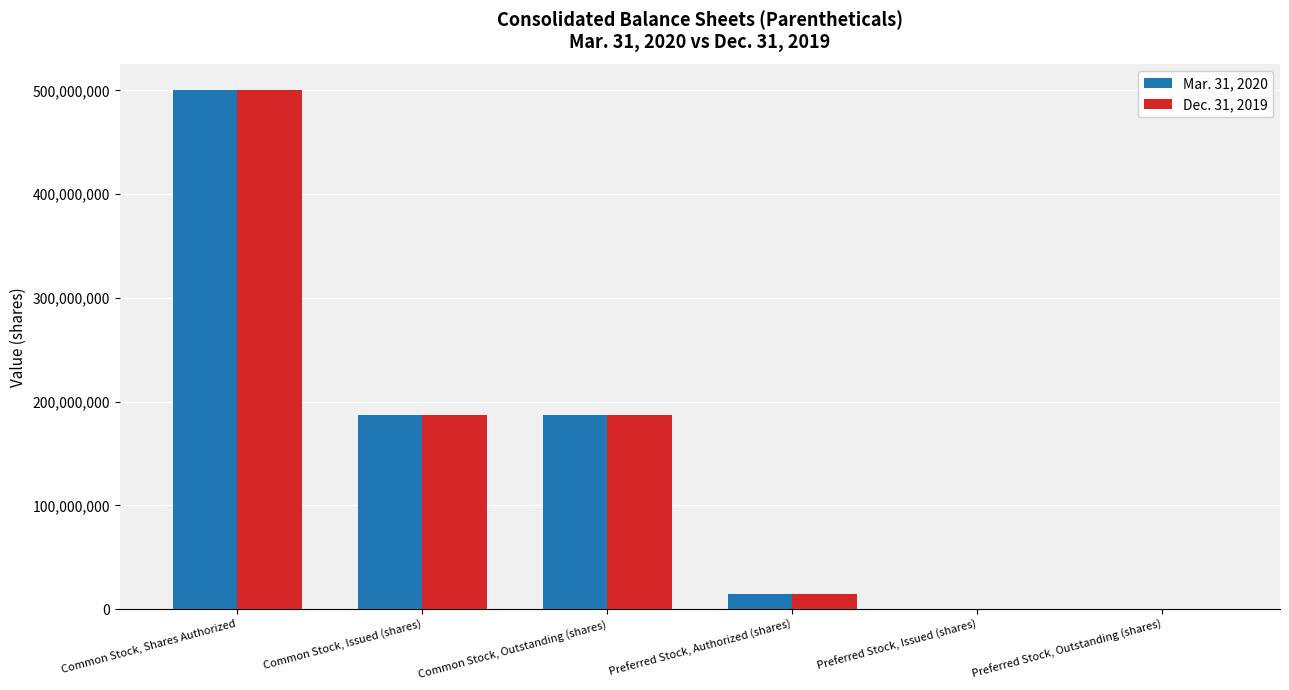

At which category is the sum across all series the highest?

Common Stock, Shares Authorized